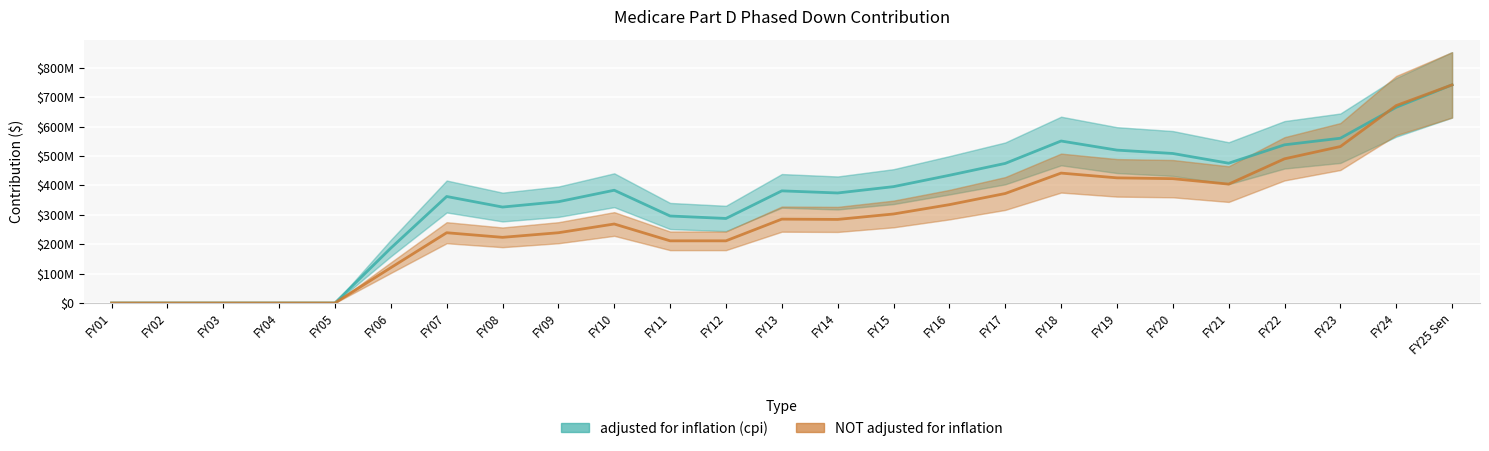

What is the maximum value for NOT adjusted for inflation?

741931215